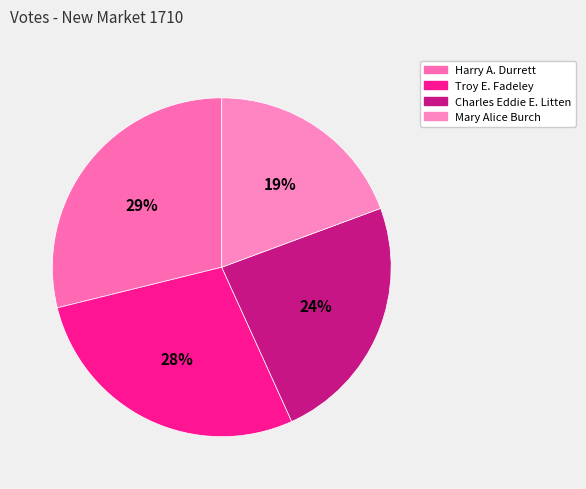

To the nearest percent, what percentage of the pie is Charles Eddie E. Litten?

24%